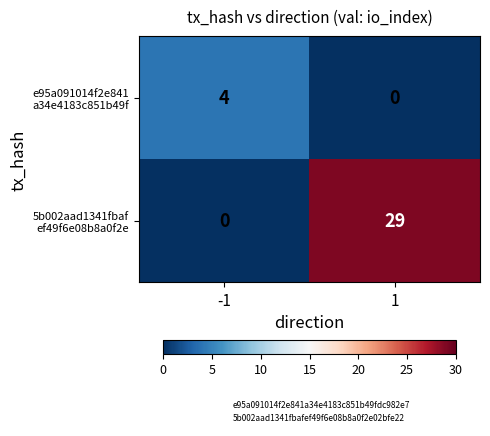

What is the total value across all series at 1?

29